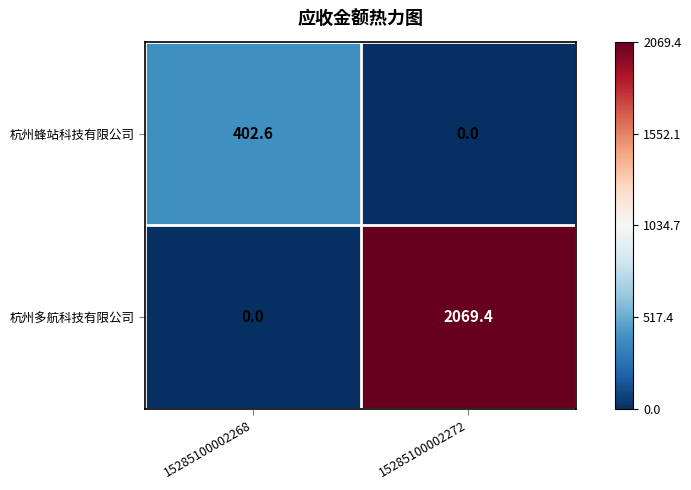

Which series has the largest total across all categories?

杭州多航科技有限公司